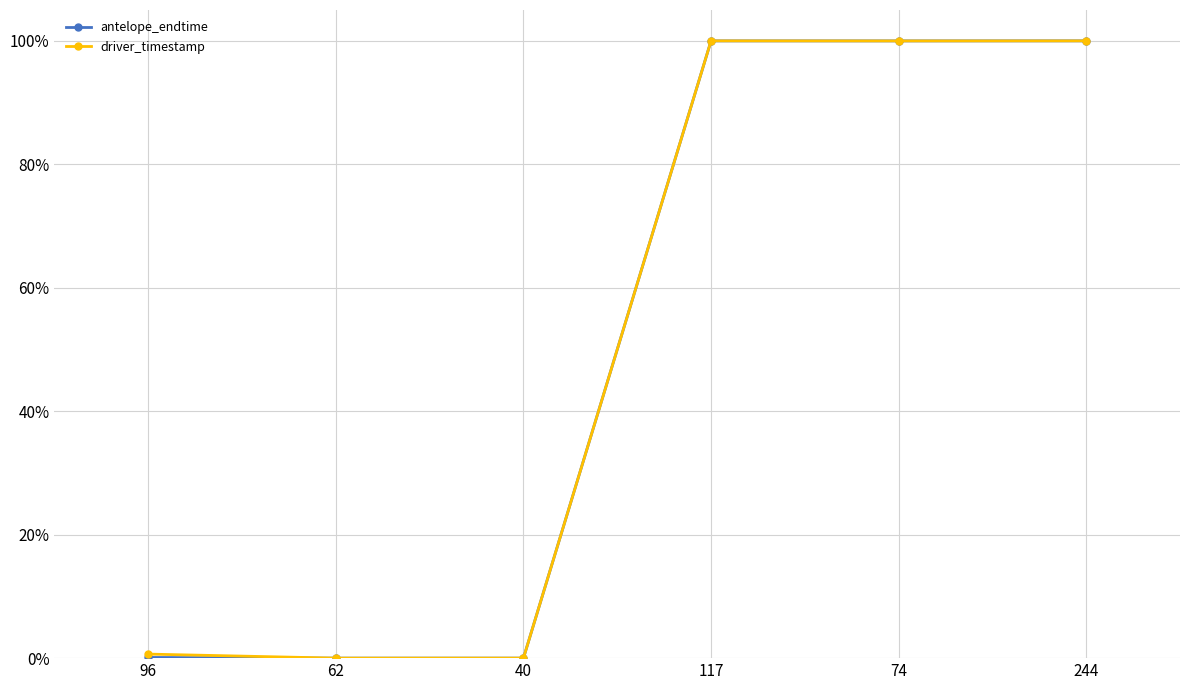

Rank the categories by antelope_endtime value from lowest to highest.

62, 40, 96, 74, 117, 244